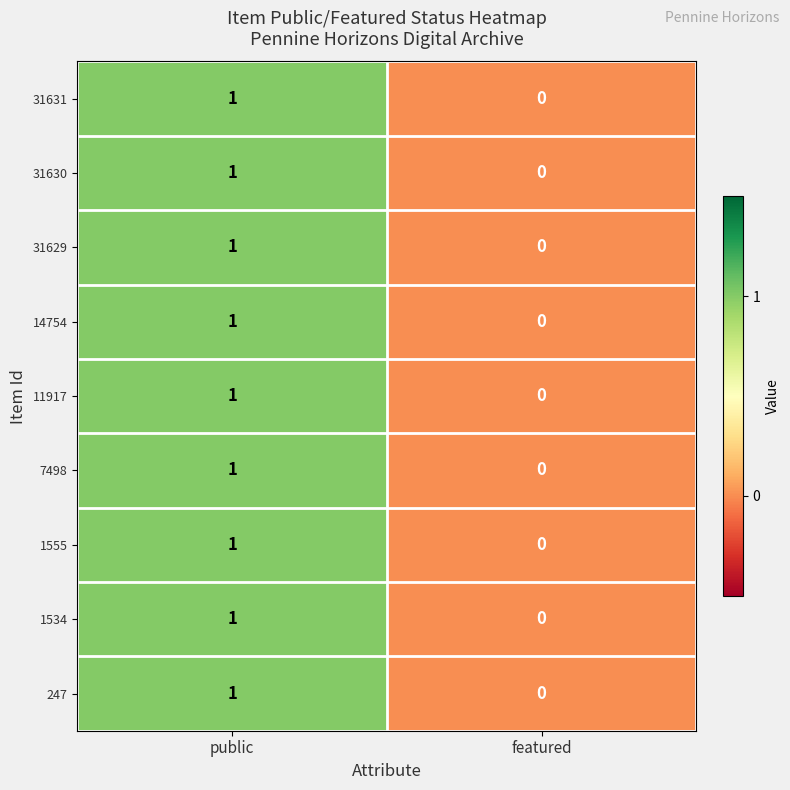

At which category is the sum across all series the highest?

public